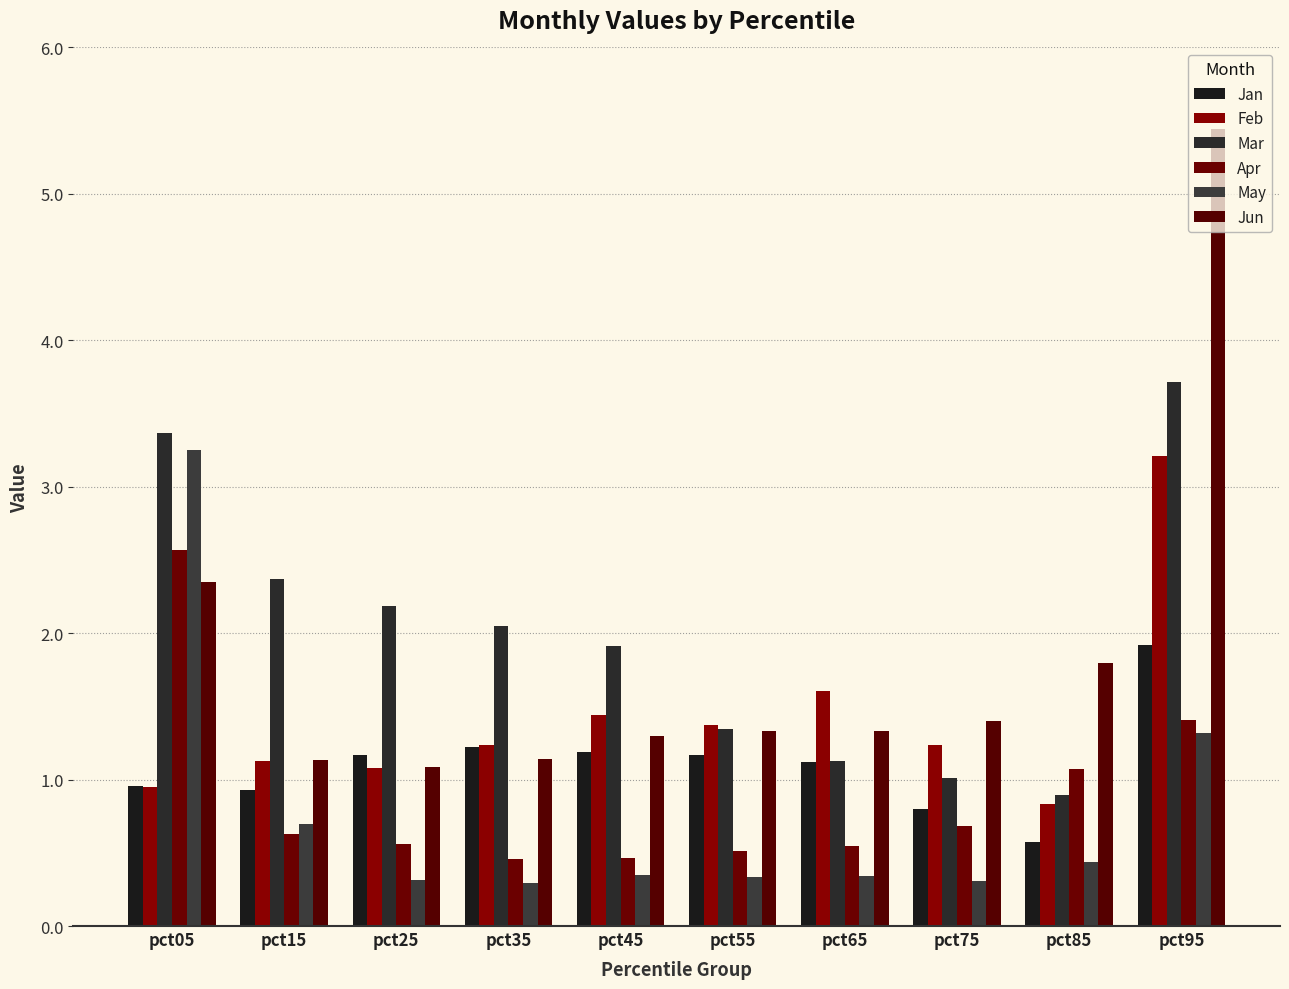

How many groups of bars are there?

10